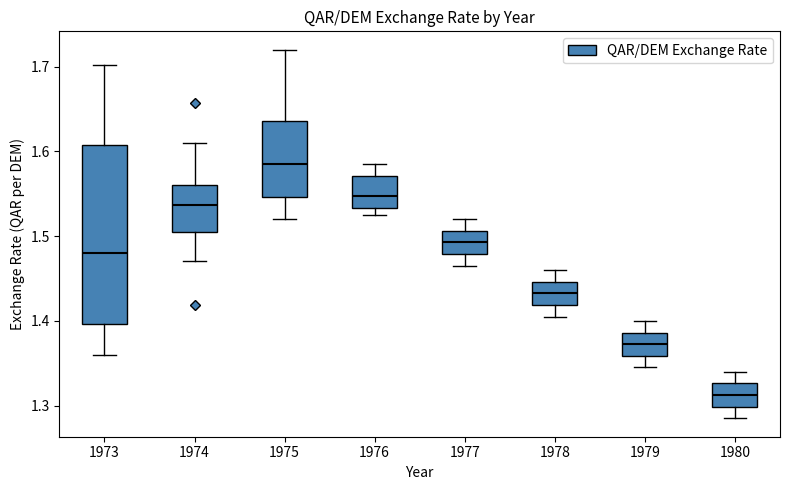

Comparing the boxes themselves (not the whiskers), which one is the tallest?

1973